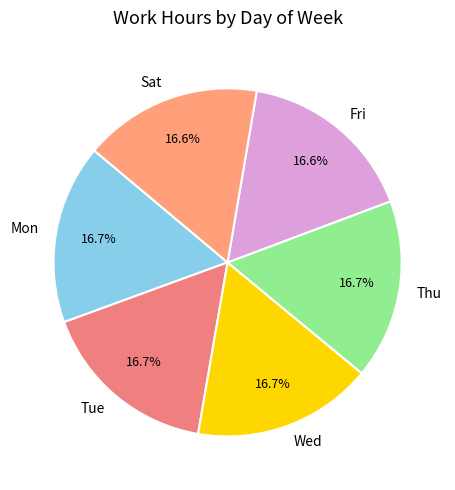

How many slices are in this pie chart?

6